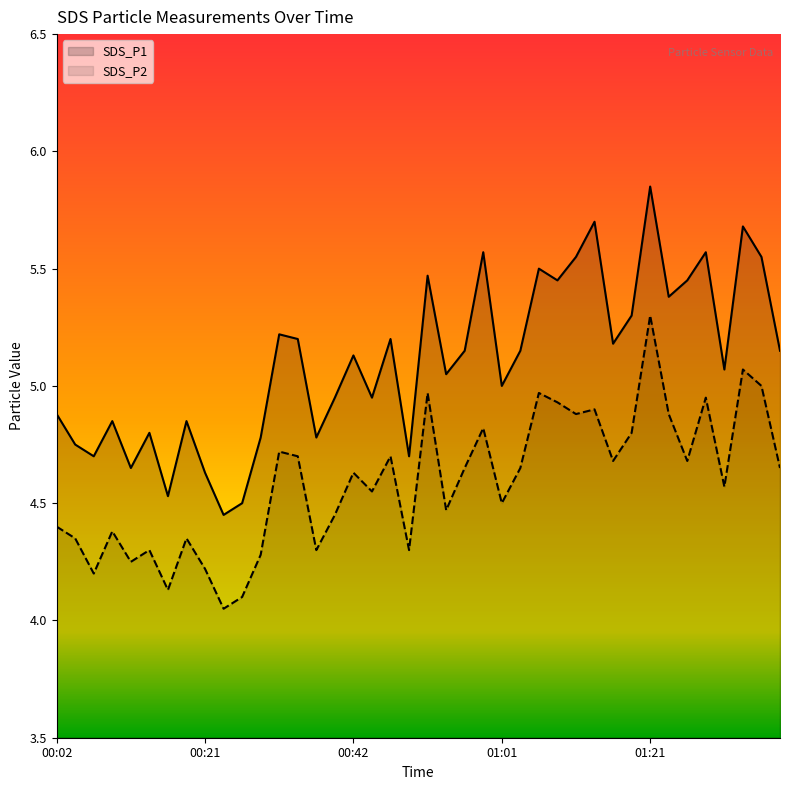

Which series has the largest total across all categories?

SDS_P1